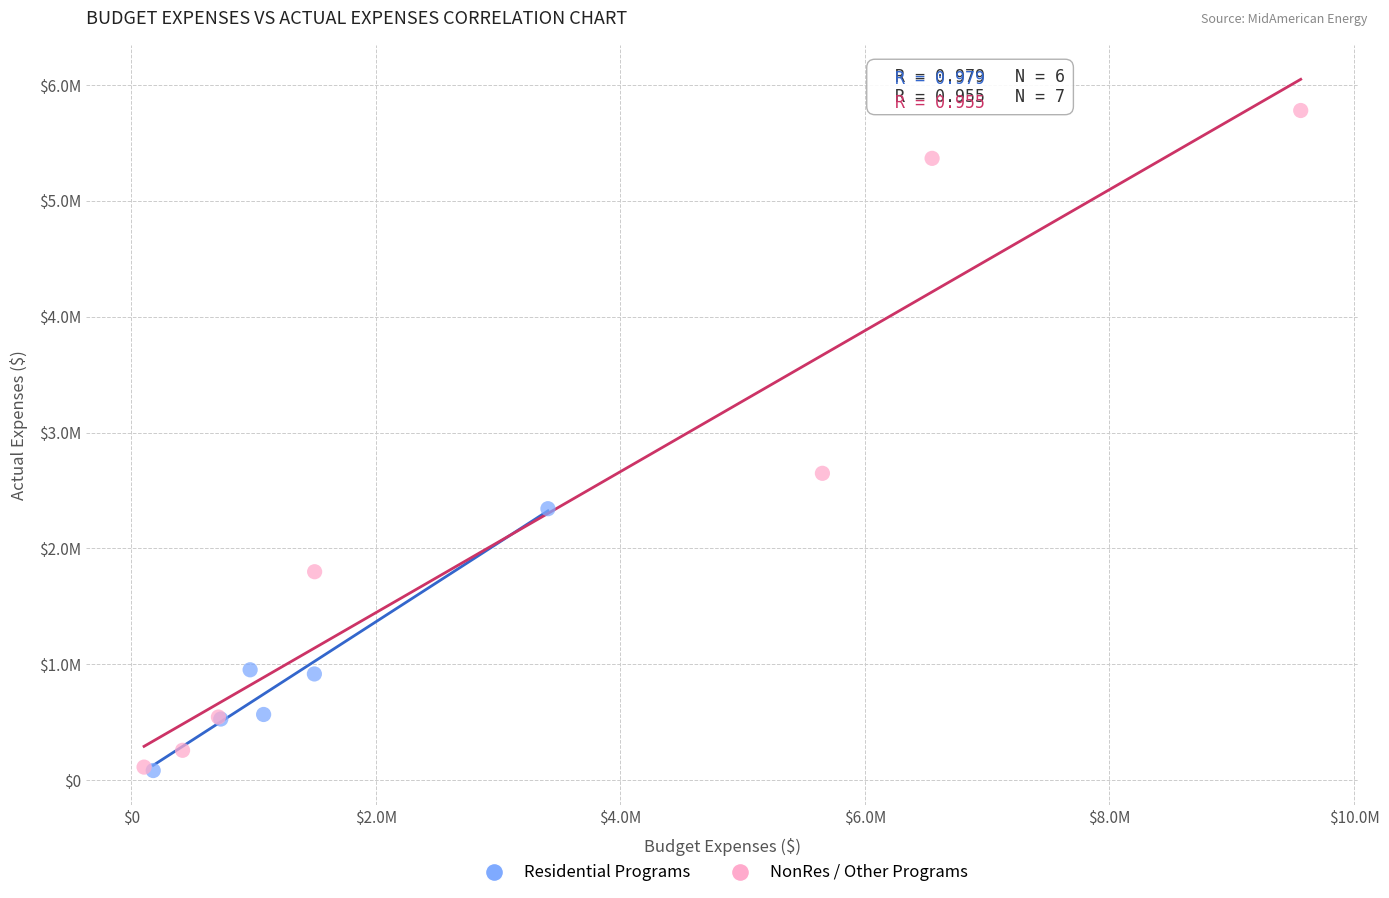

Which series has the widest spread of Y values?

NonRes / Other Programs